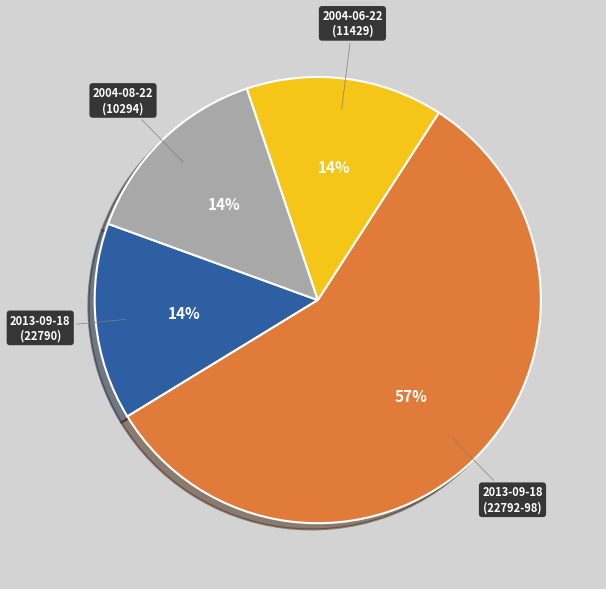

How many segments does this pie chart have?

4